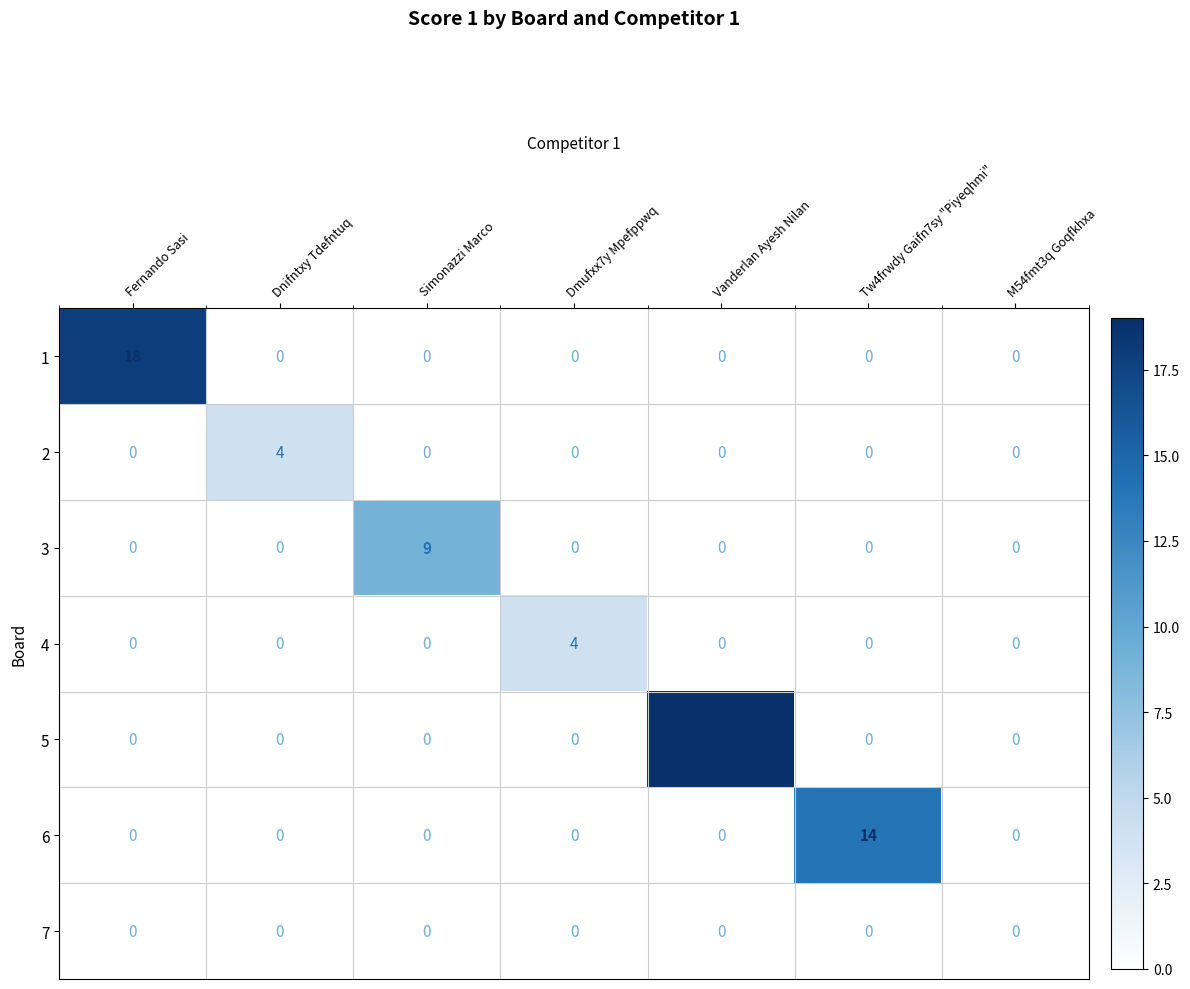

At which category is the sum across all series the highest?

Vanderlan Ayesh Nilan